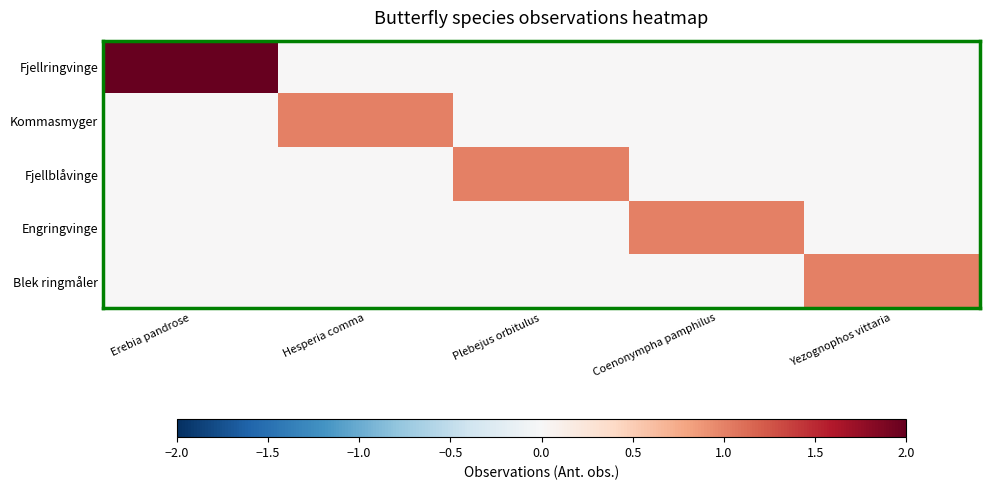

Which series has the largest range (max minus min)?

Fjellringvinge